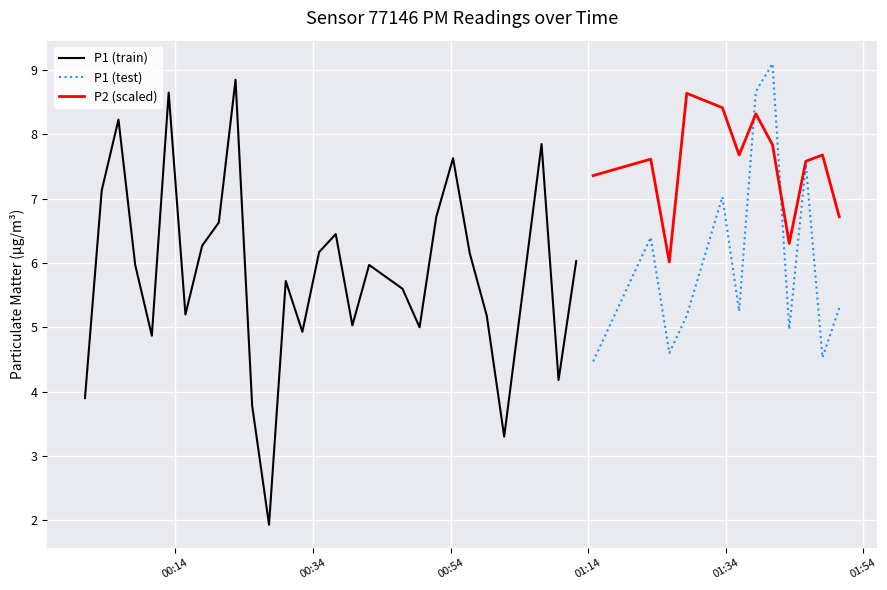

At which category is the sum across all series the highest?

35